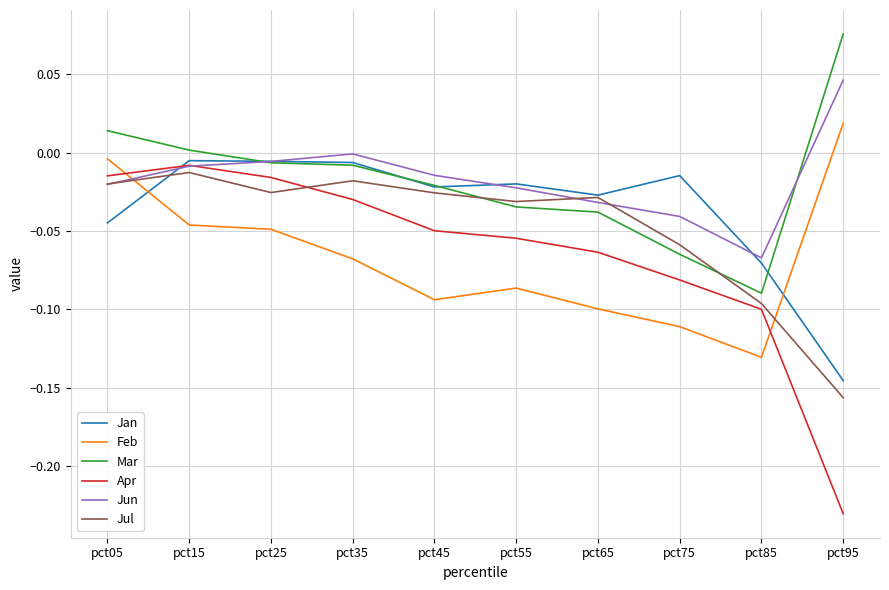

True or false: Jan and Feb cross at least once.

True